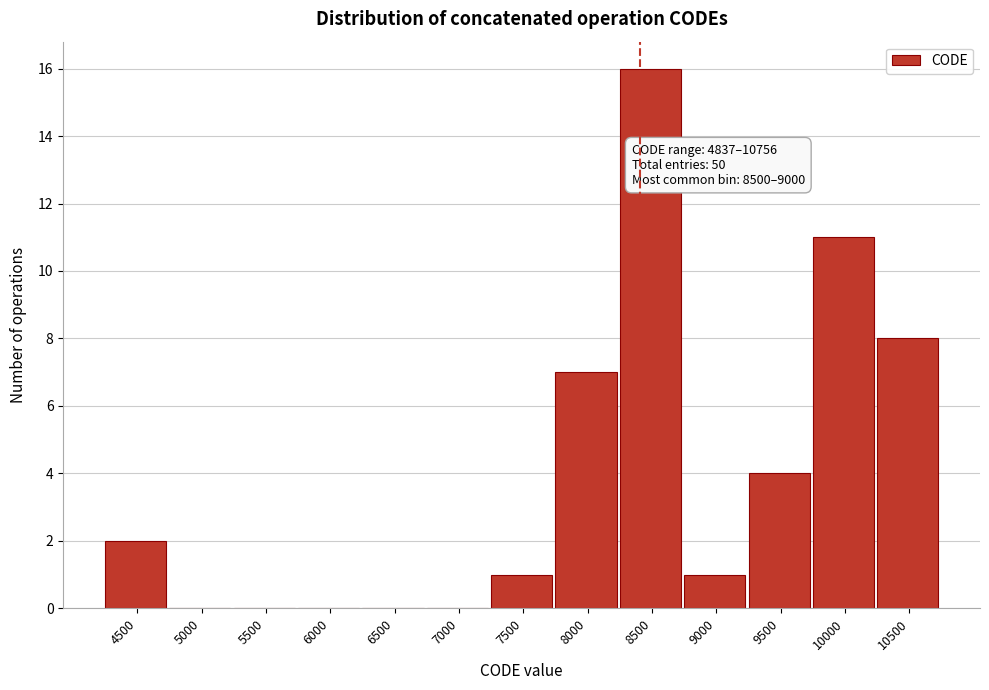

Reading left to right, list all the values displayed in this chart.

4500=2	5000=0	5500=0	6000=0	6500=0	7000=0	7500=1	8000=7	8500=16	9000=1	9500=4	10000=11	10500=8